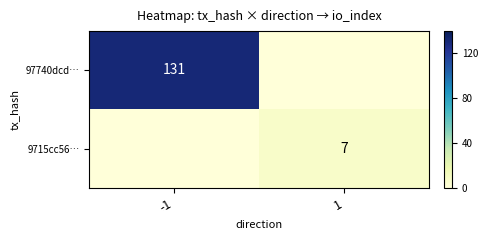

Which label corresponds to the smallest value in the chart?

1